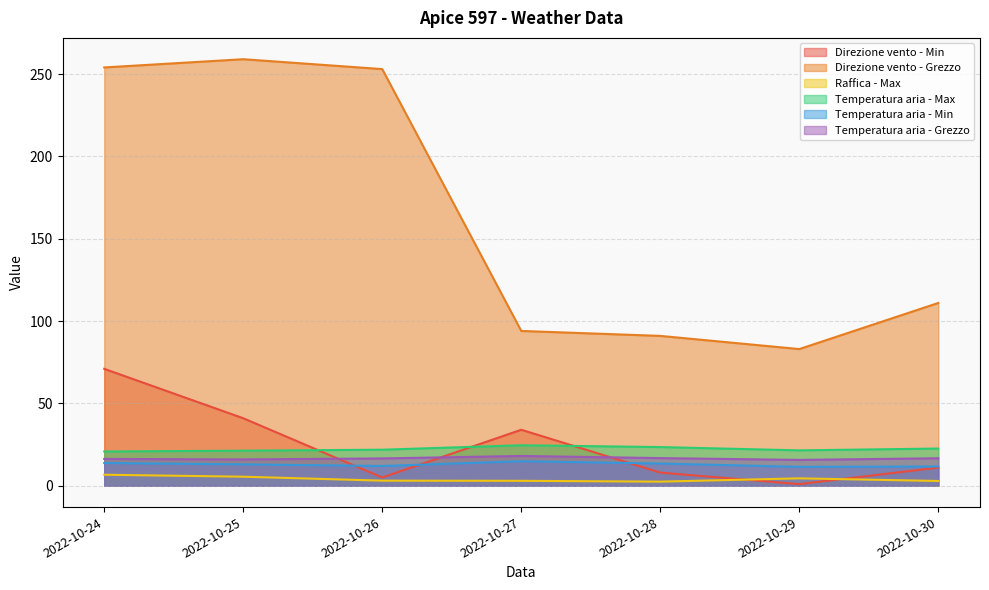

Rank the categories by Temperatura aria - Max value from highest to lowest.

2022-10-27, 2022-10-28, 2022-10-30, 2022-10-26, 2022-10-29, 2022-10-25, 2022-10-24